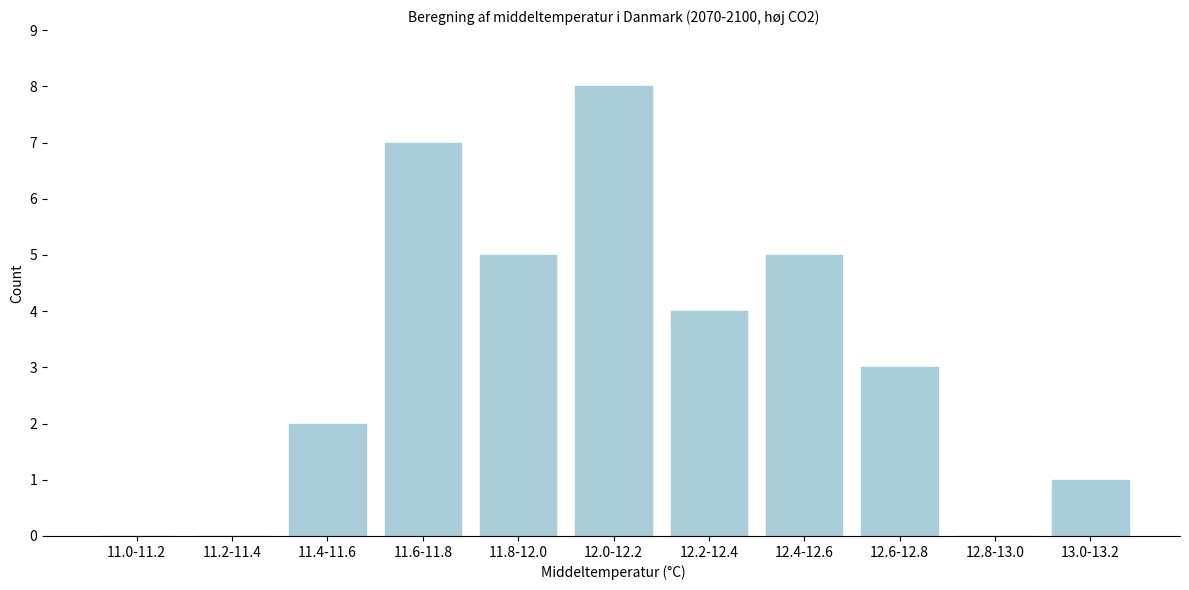

Reading left to right, extract all data points from this chart.

11.0-11.2=0	11.2-11.4=0	11.4-11.6=2	11.6-11.8=7	11.8-12.0=5	12.0-12.2=8	12.2-12.4=4	12.4-12.6=5	12.6-12.8=3	12.8-13.0=0	13.0-13.2=1